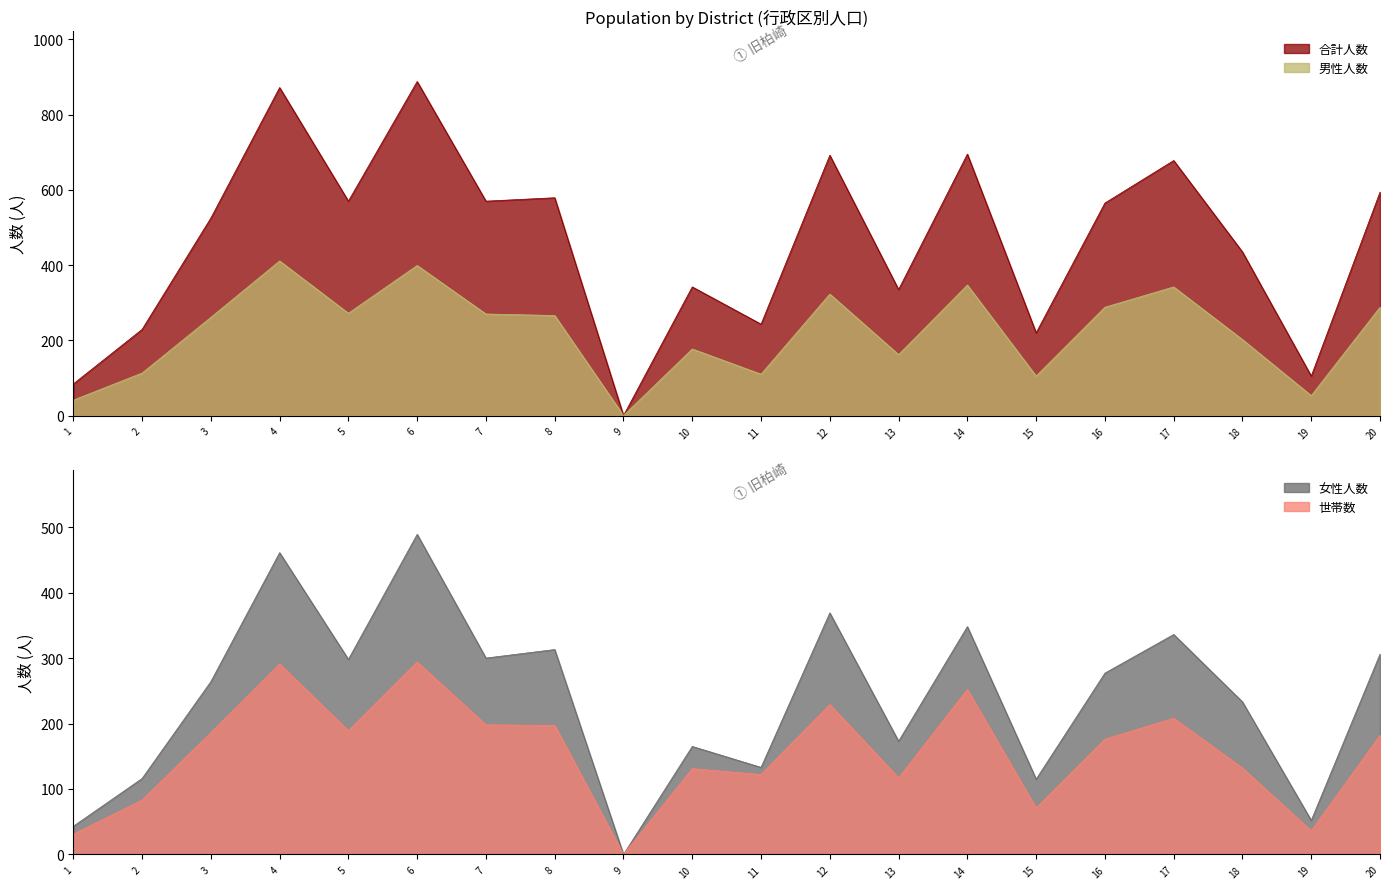

Reading right to left, transcribe all the data shown in this chart.

合計人数: 20=594	19=105	18=435	17=678	16=565	15=220	14=695	13=335	12=692	11=243	10=342	9=0	8=579	7=570	6=888	5=570	4=872	3=525	2=229	1=84
男性人数: 20=288	19=53	18=202	17=342	16=288	15=105	14=347	13=162	12=323	11=110	10=177	9=0	8=266	7=270	6=399	5=272	4=411	3=261	2=113	1=41
女性人数: 20=306	19=52	18=233	17=336	16=277	15=115	14=348	13=173	12=369	11=133	10=165	9=0	8=313	7=300	6=489	5=298	4=461	3=264	2=116	1=43
世帯数: 20=182	19=36	18=132	17=208	16=176	15=71	14=252	13=117	12=229	11=122	10=131	9=0	8=197	7=198	6=294	5=189	4=291	3=186	2=83	1=31